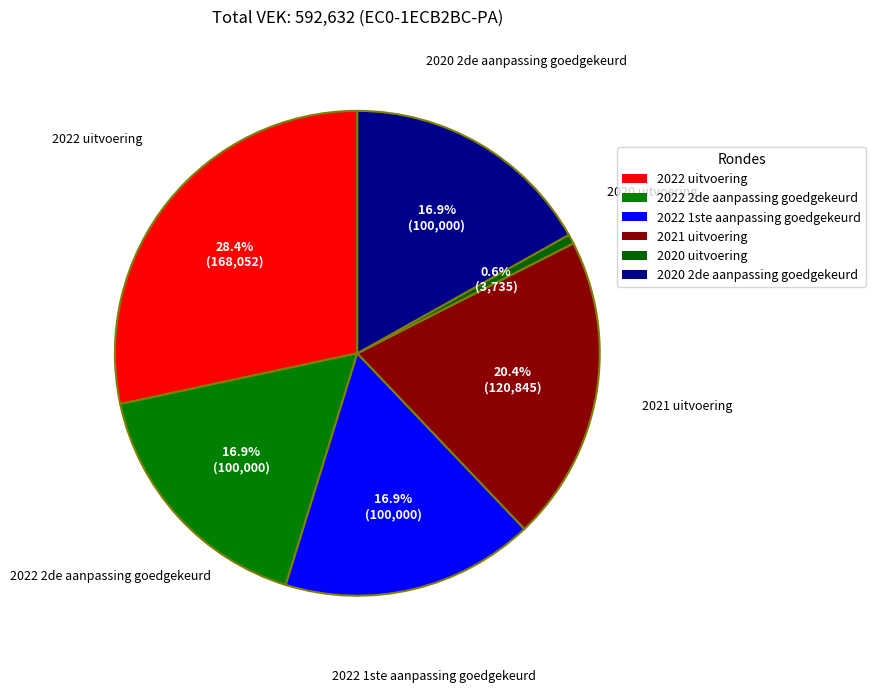

Count the number of slices in the pie.

6